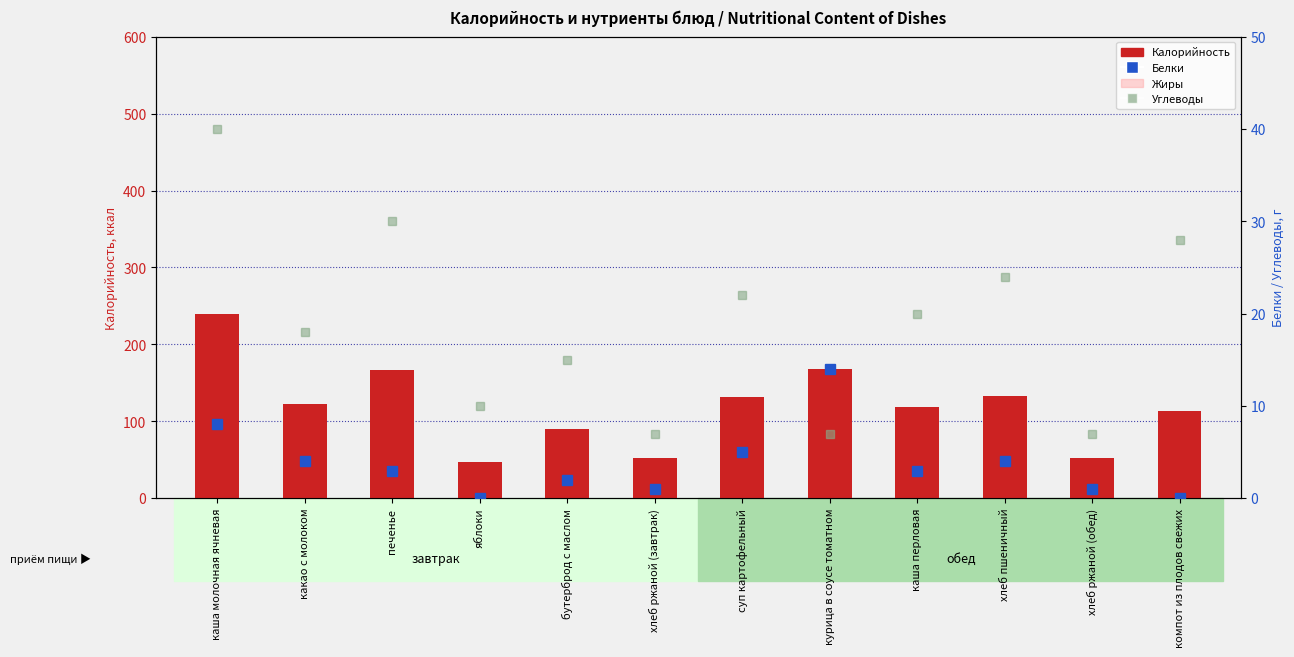

Which series changed the most between каша молочная ячневая and хлеб ржаной (завтрак)?

Калорийность